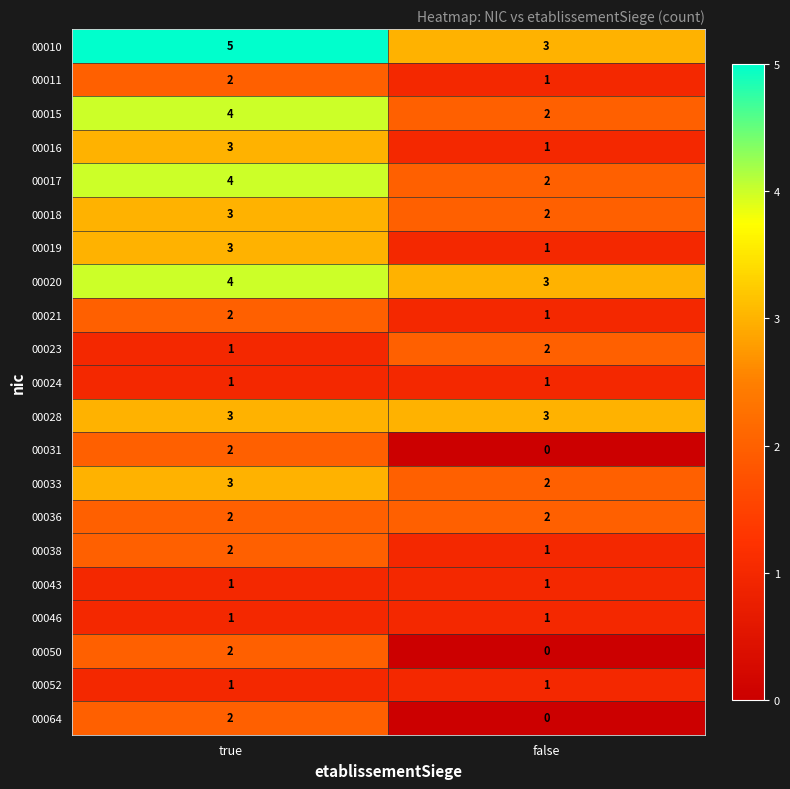

What is the difference between the highest and lowest values at false?

3